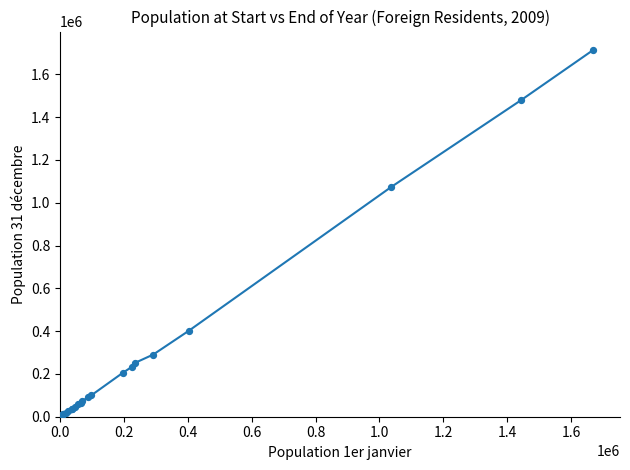

What is the maximum value shown in the chart?

1714004